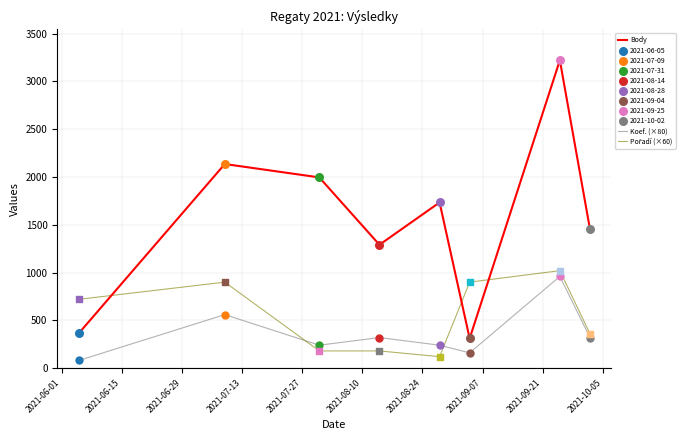

Which series has the widest spread of values?

Body